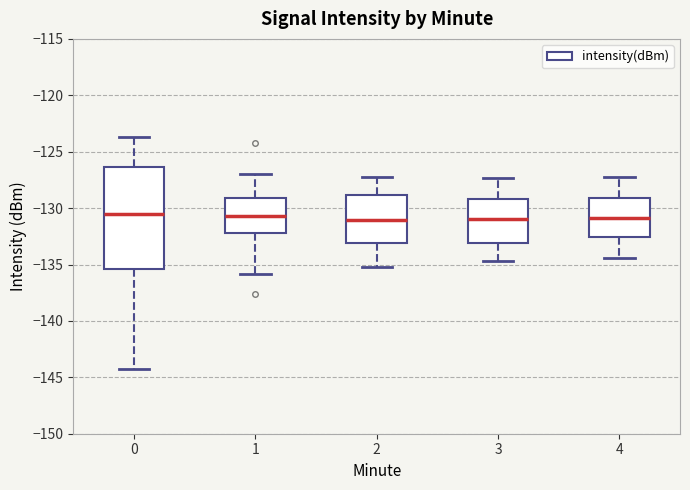

Where is the upper edge of the box at x = 4 on the y-axis? The values are not printed on the chart, so give them approximately, as read against the axis.

-129.0